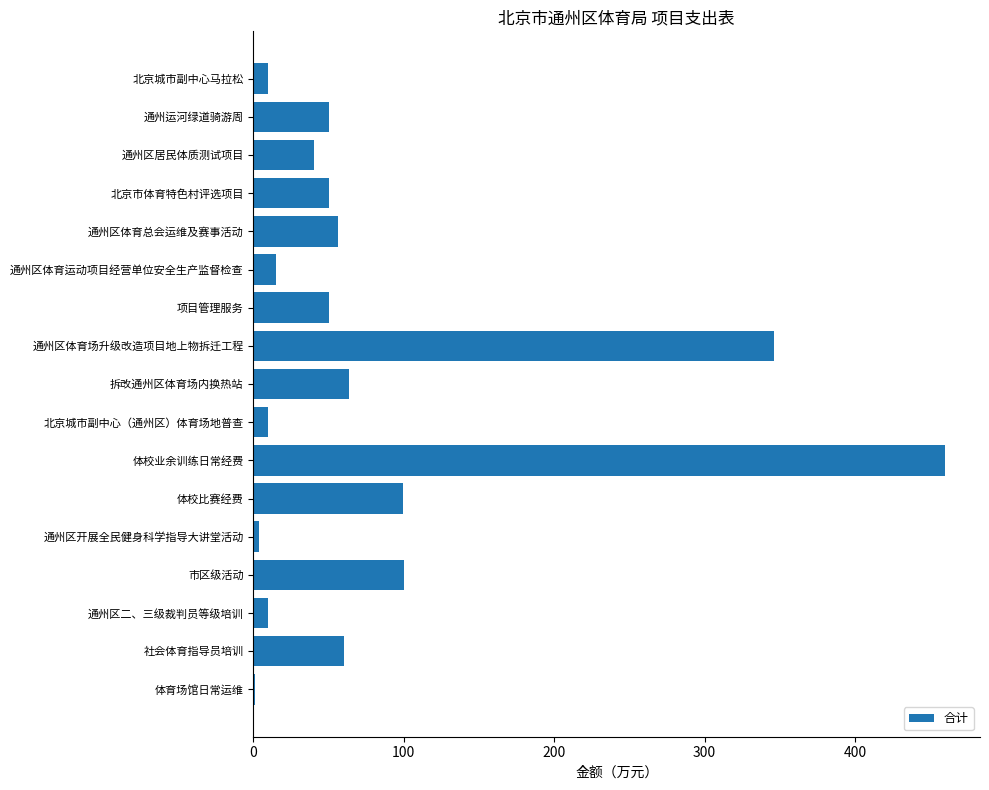

What is the sum of all values?

1424.8